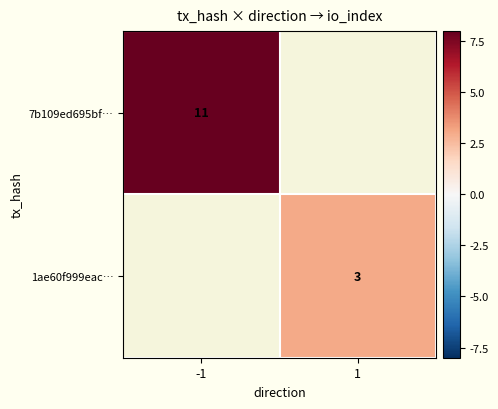

The value of 1ae60f999eac… at 1 is 3. True or false?

True